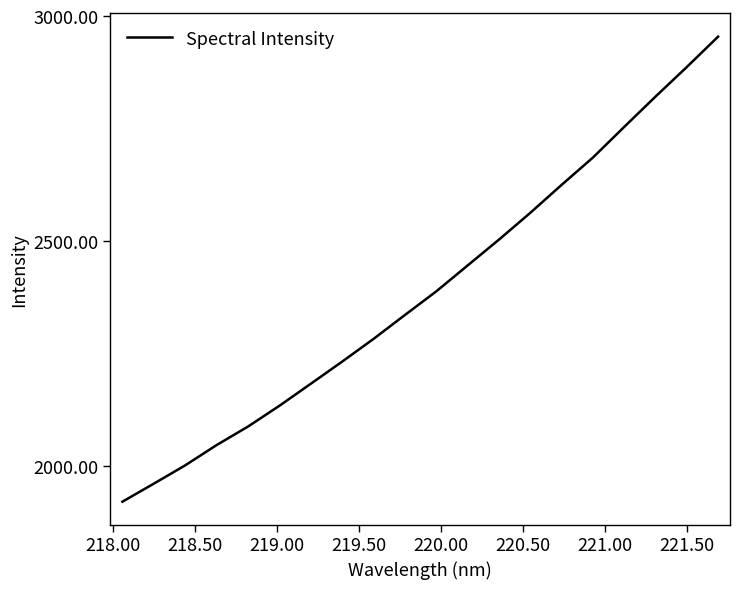

What is the greatest value displayed?

2954.7